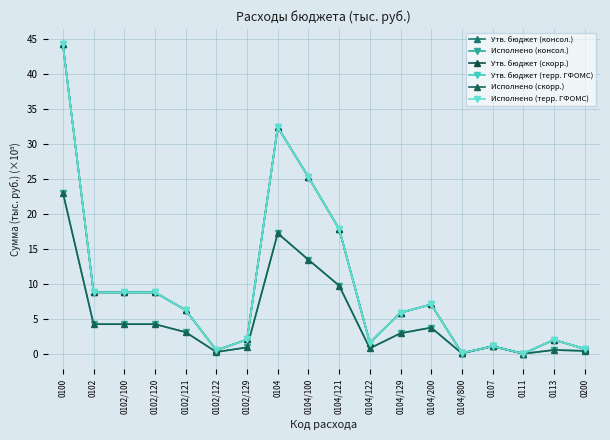

Is this an area chart (filled region under the line)?

No